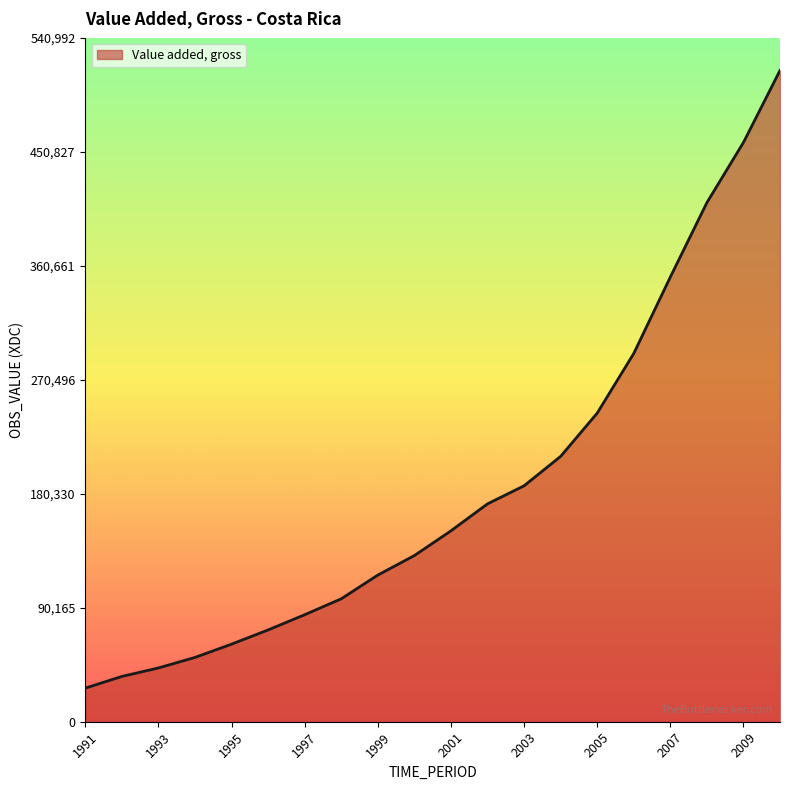

Count the number of categories in the chart.

20